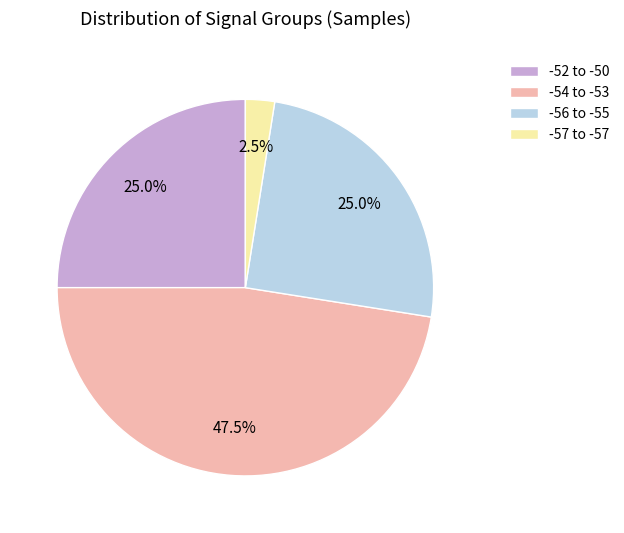

Count the number of slices in the pie.

4